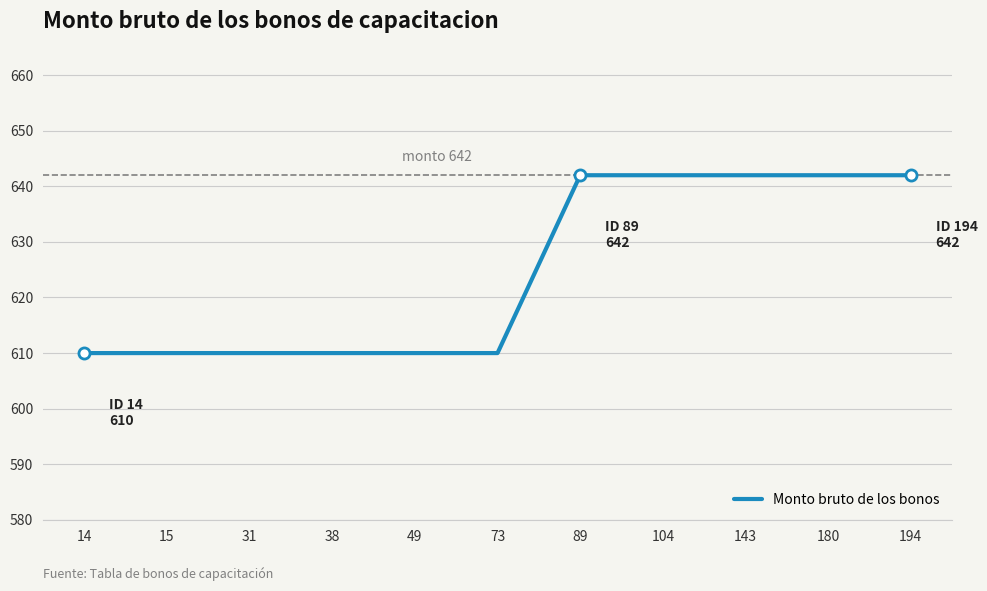

The value at 143 is 333. True or false?

False